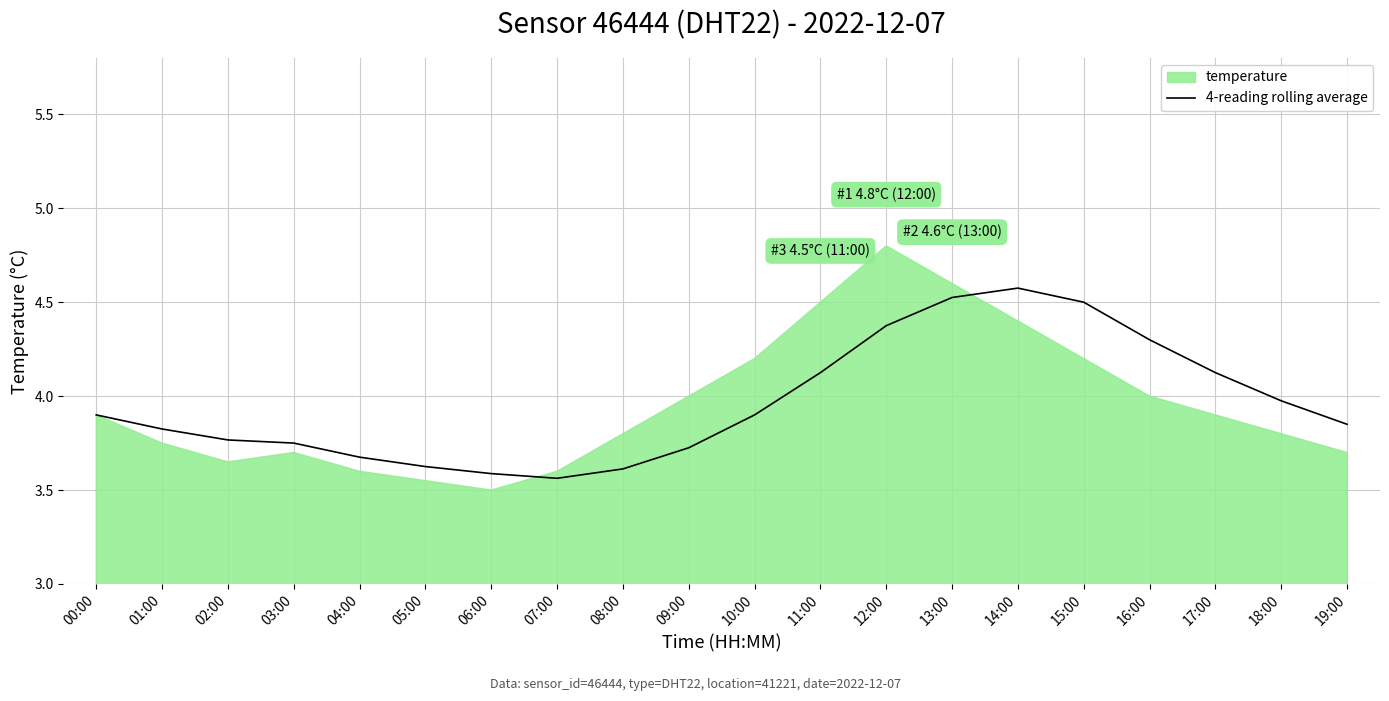

The value of 4-reading rolling average at 16:00 is 5.7. True or false?

False